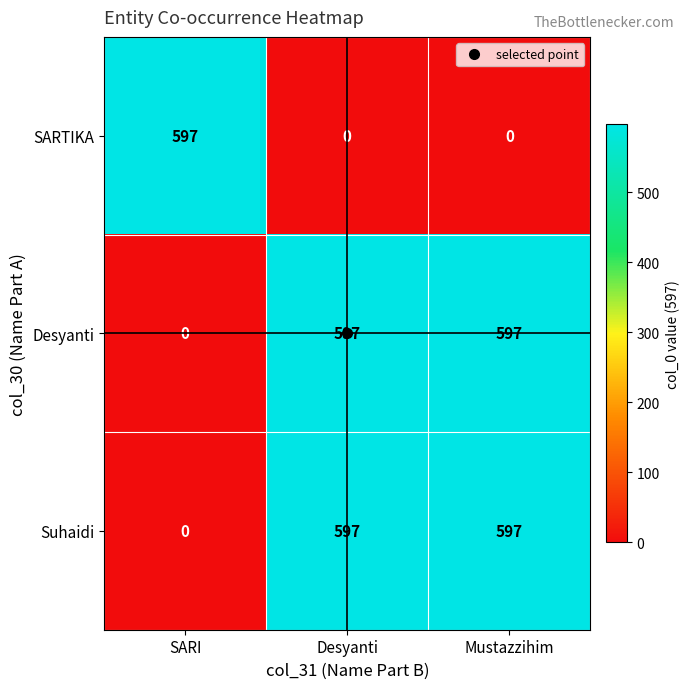

What is the maximum value shown in the chart?

597